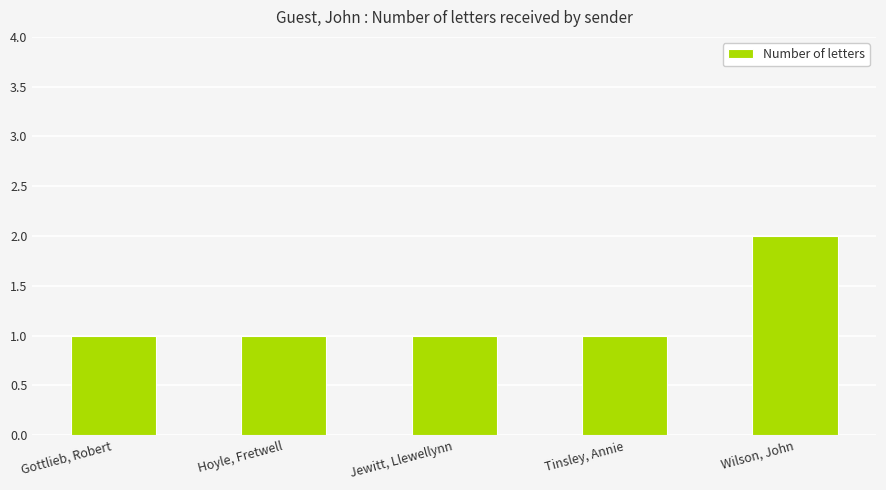

At which category does the chart reach its peak across all series?

Wilson, John